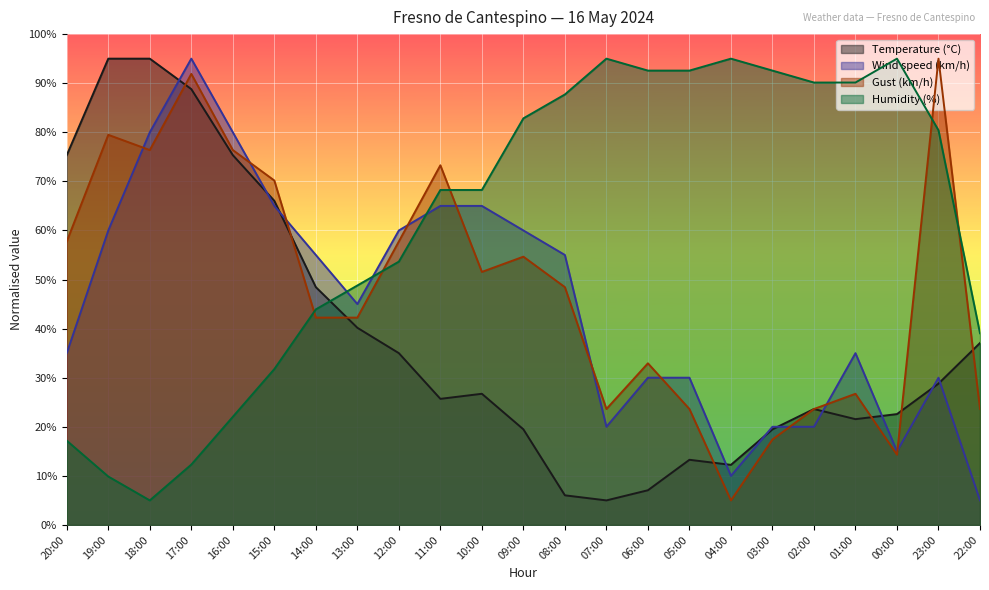

At which label does Temperature (°C) reach its peak?

19:00